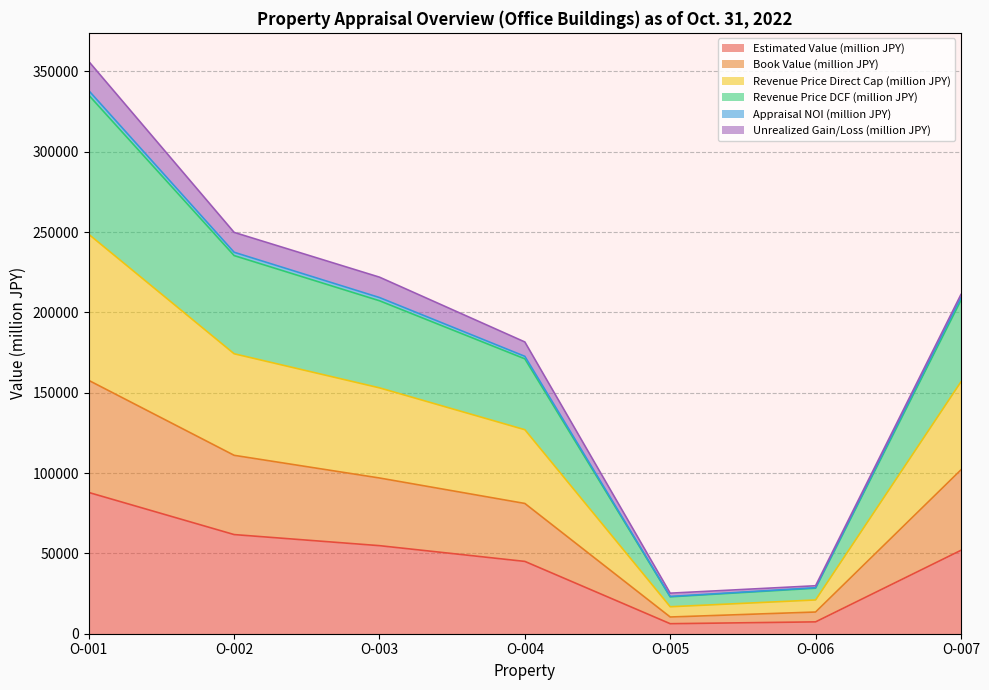

At which category does Revenue Price Direct Cap (million JPY) reach its first local valley?

O-005